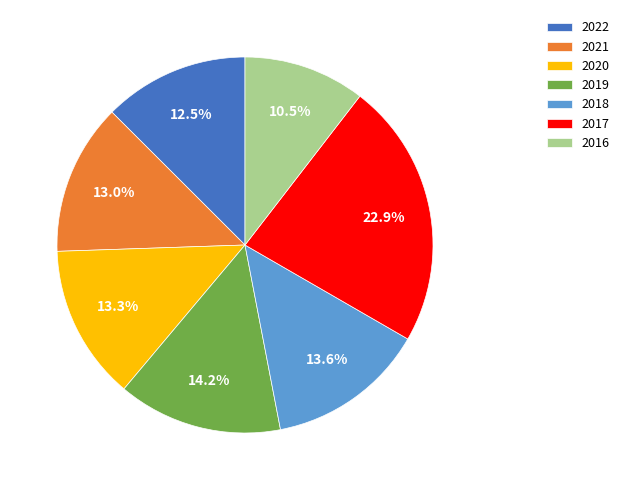

To the nearest percent, what is the difference between the largest and smallest slice percentages?

12%